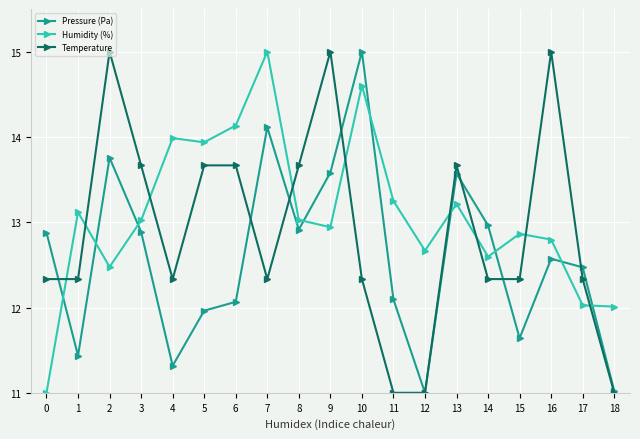

What is the difference between the maximum and minimum values in the Humidity (%) series?

4.0